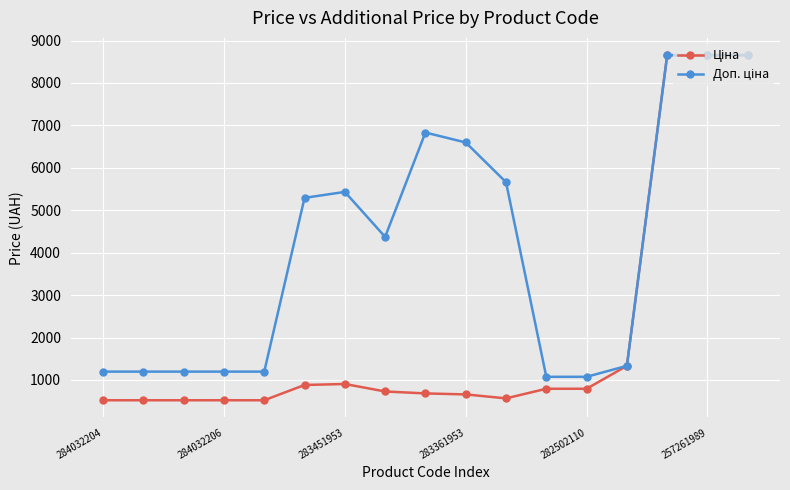

At how many categories does at least one series exceed 8198?

3